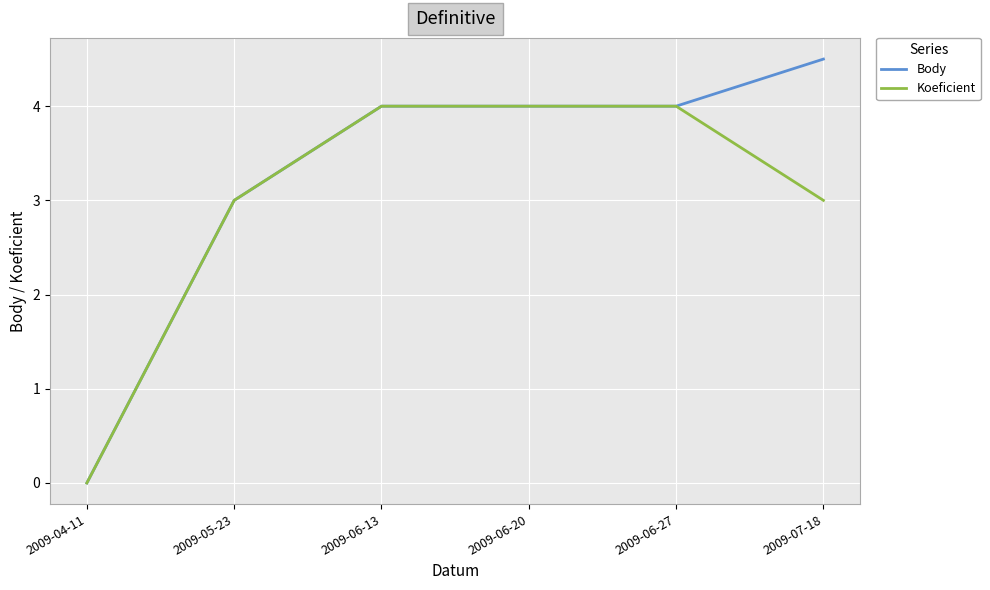

List the series in order of their overall mean, lowest first.

Koeficient, Body